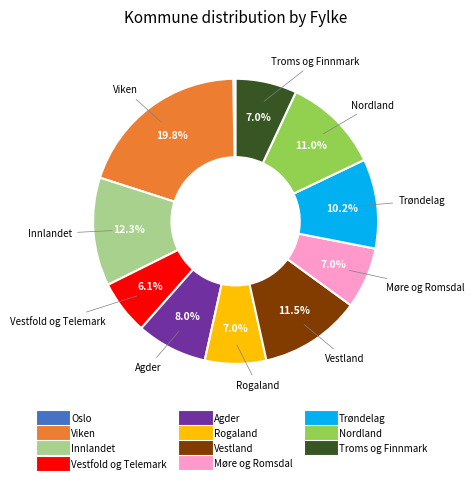

Which has a higher value, Vestland or Viken?

Viken